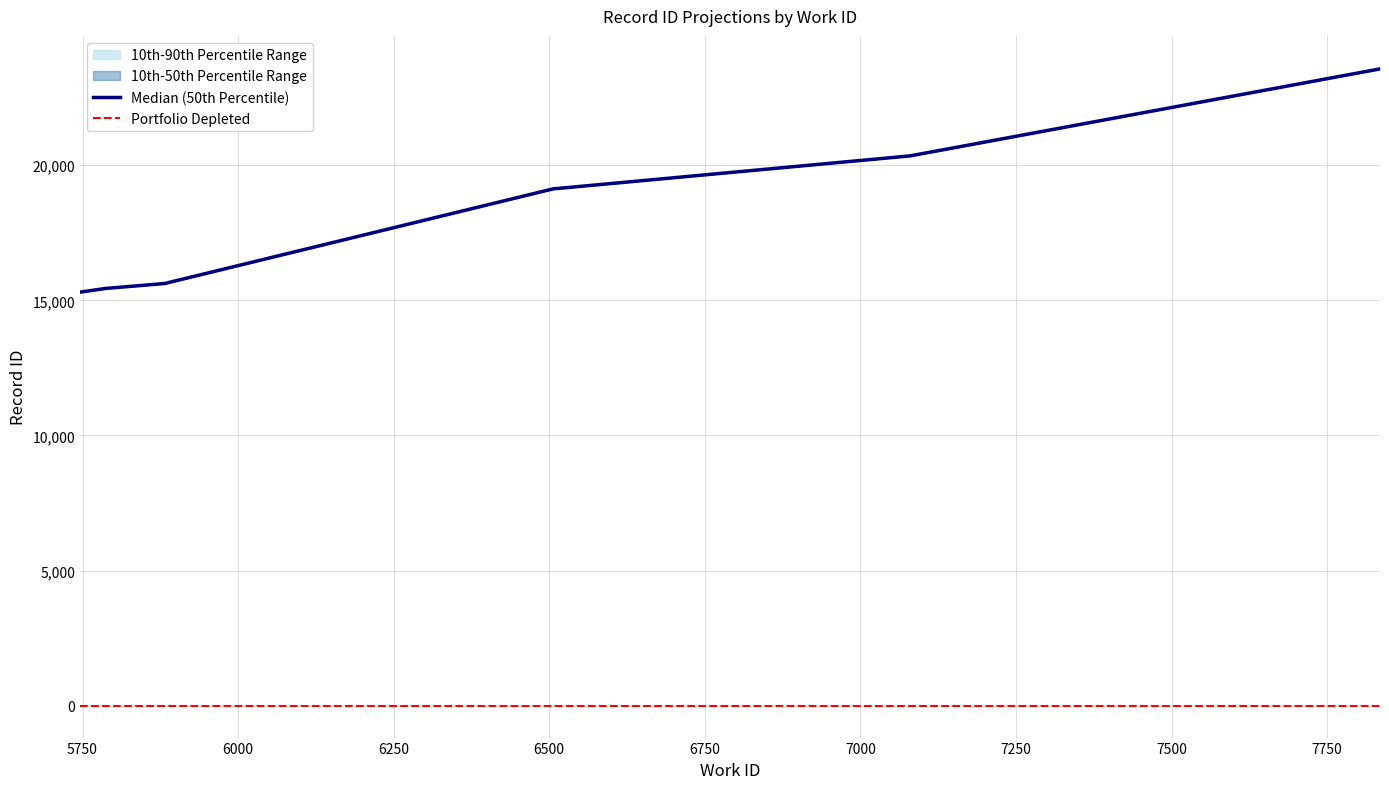

True or false: Median (50th Percentile) and Portfolio Depleted intersect in this chart.

False